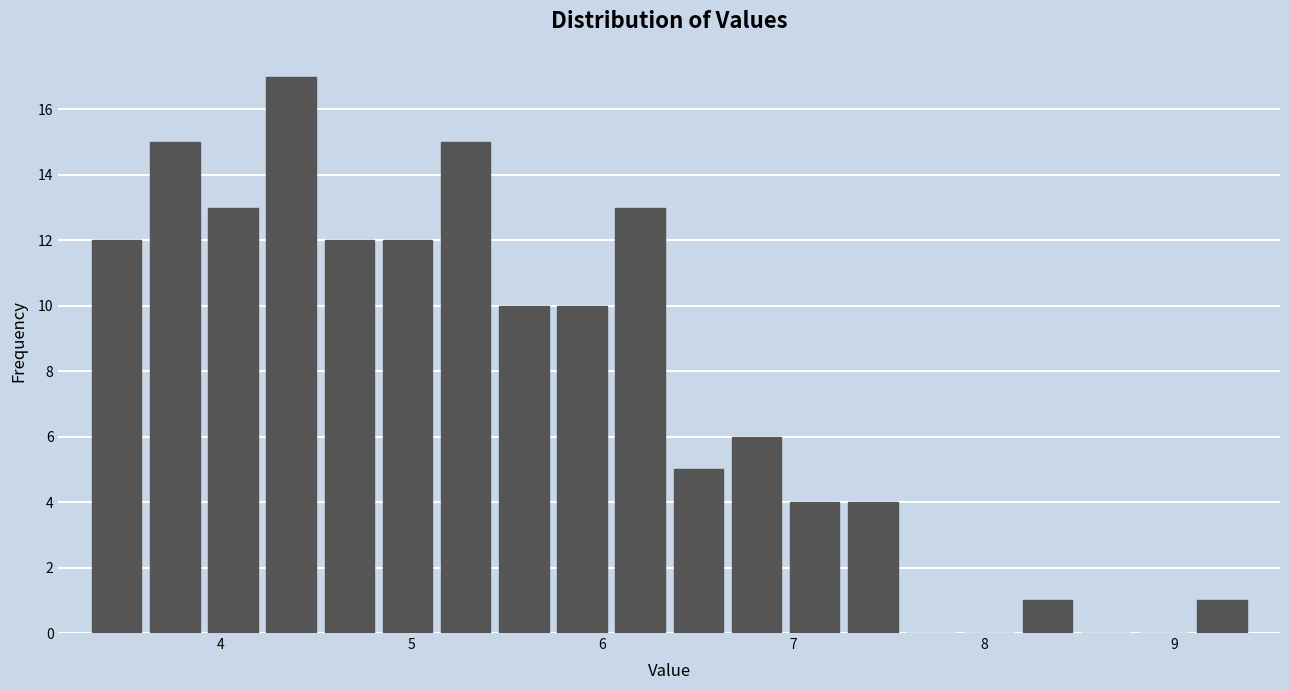

Around what value on the x-axis is the tallest bar? Give the approximate position of its centre, as read against the axis.

4.4